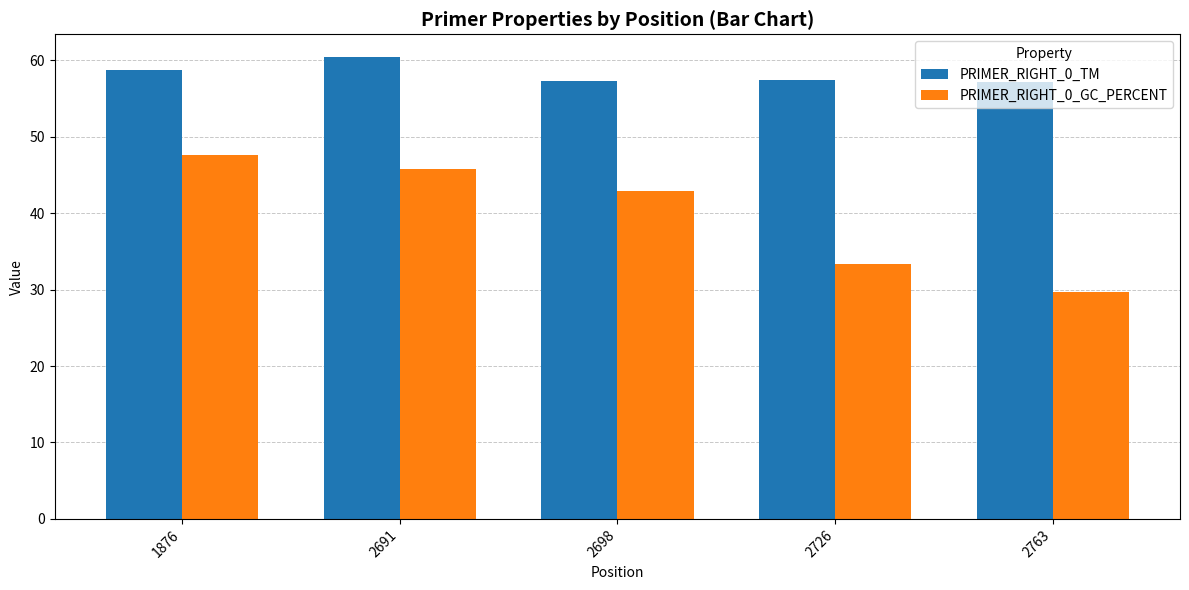

List the series in order of their peak value, lowest first.

PRIMER_RIGHT_0_GC_PERCENT, PRIMER_RIGHT_0_TM